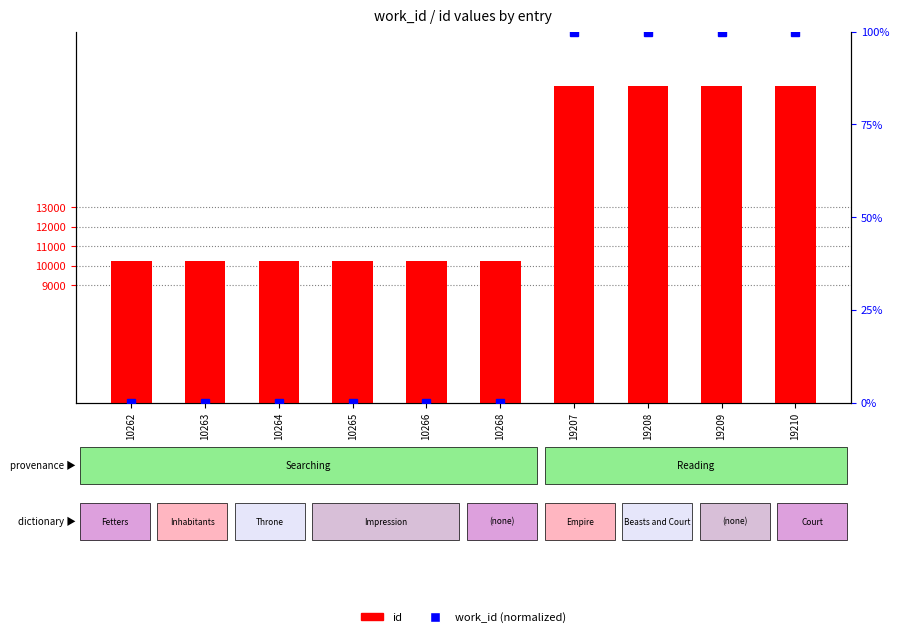

At which label is work_id (normalized) closest to 50?

10262